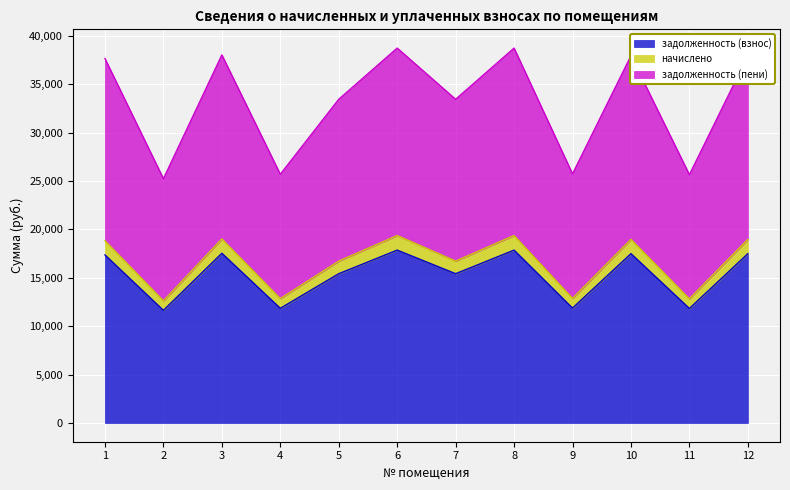

True or false: задолженность (взнос) has more than 0 points higher than both neighbors.

True